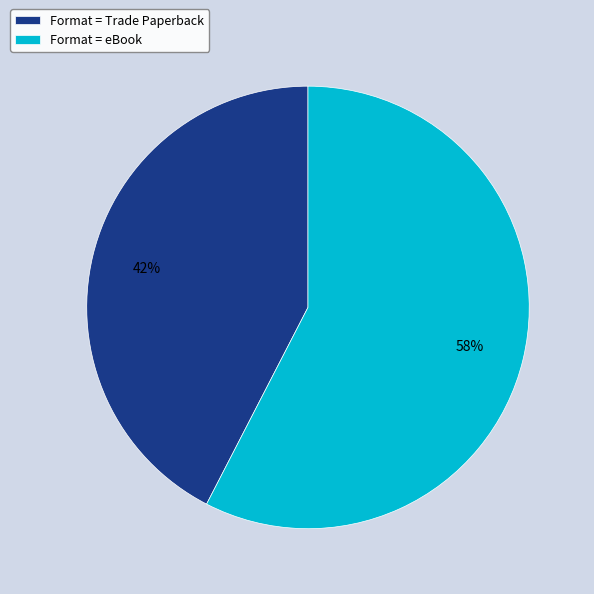

How many slices are in this pie chart?

2